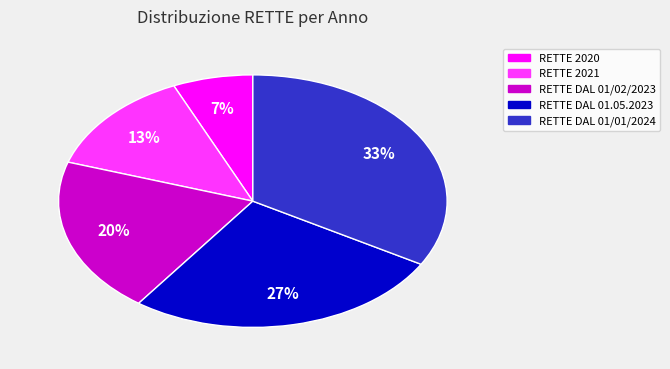

Between RETTE DAL 01/01/2024 and RETTE DAL 01.05.2023, which is larger?

RETTE DAL 01/01/2024